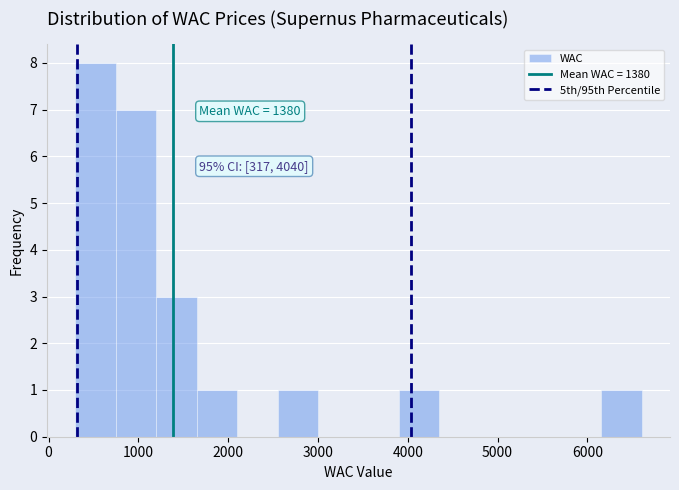

Which range on the x-axis has the tallest bar?

300 to 700